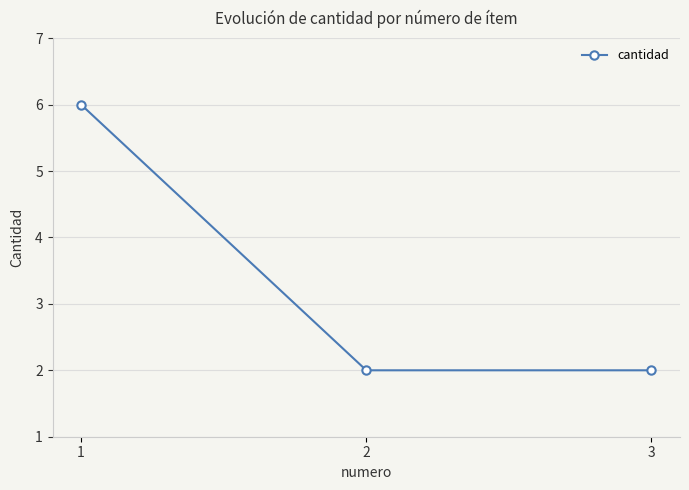

What is the ratio of the value at 3 to the value at 1?

0.3